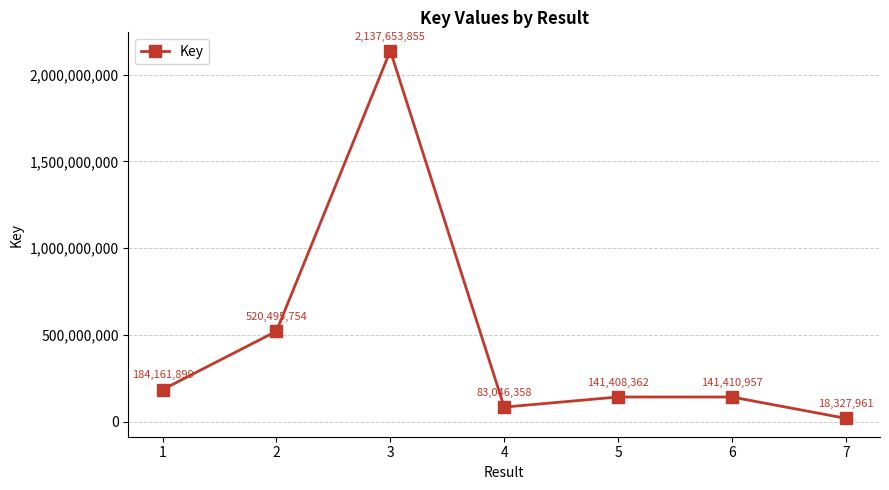

Rank the categories by value from highest to lowest.

3, 2, 1, 6, 5, 4, 7